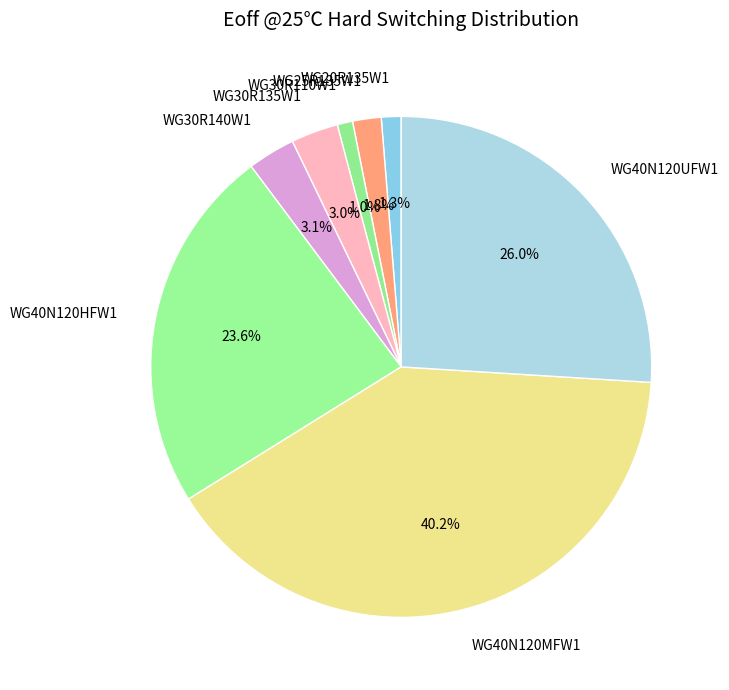

Does WG25R135W1 represent more than half of the total?

No